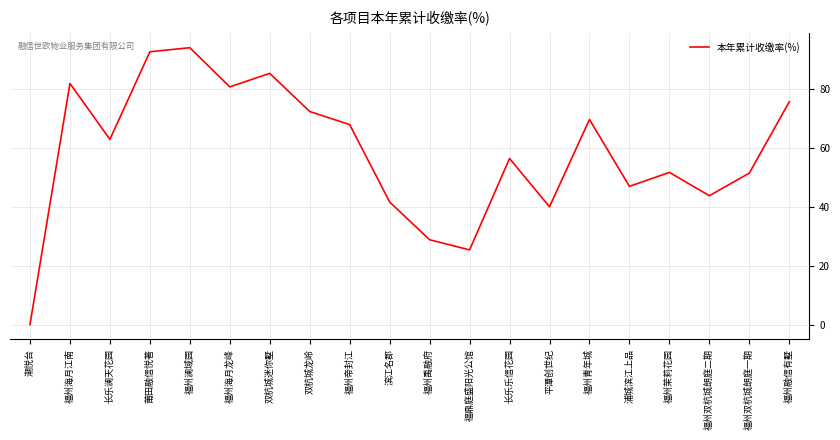

Is it true that the value at 福州海月江南 is 81.9?

True